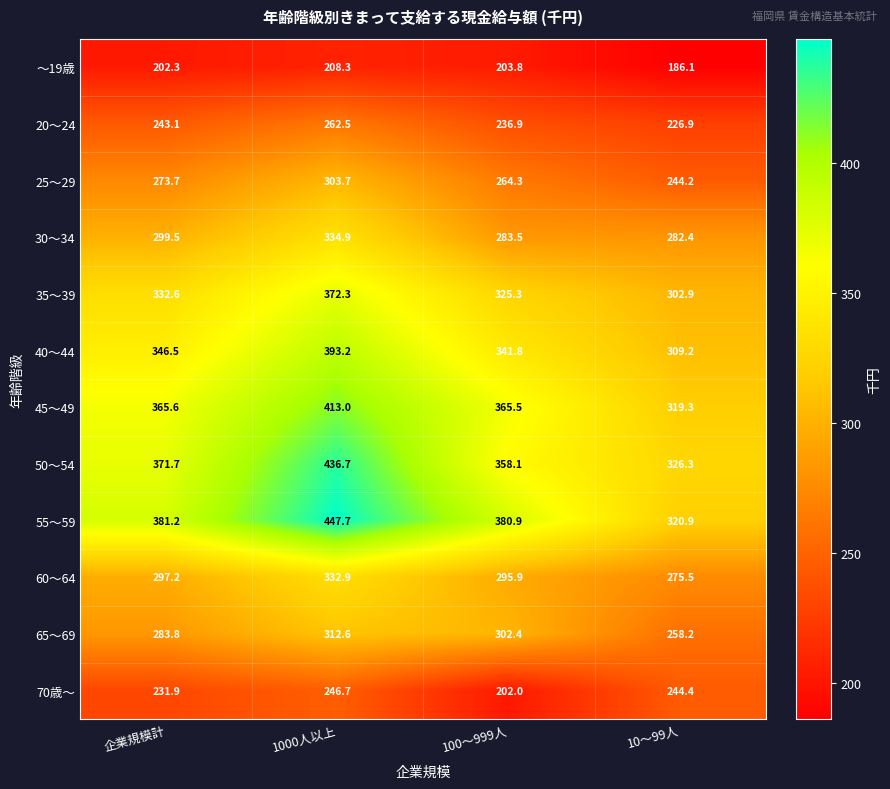

Which category has the lowest value across all series?

10～99人